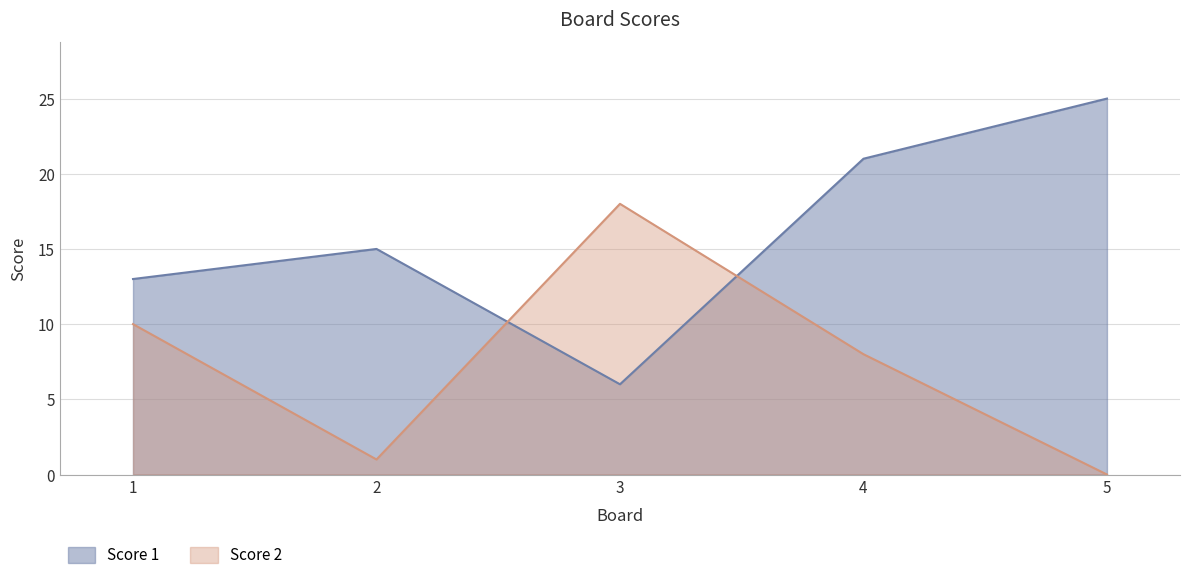

True or false: Score 1 has a value of 21 at 4.

True